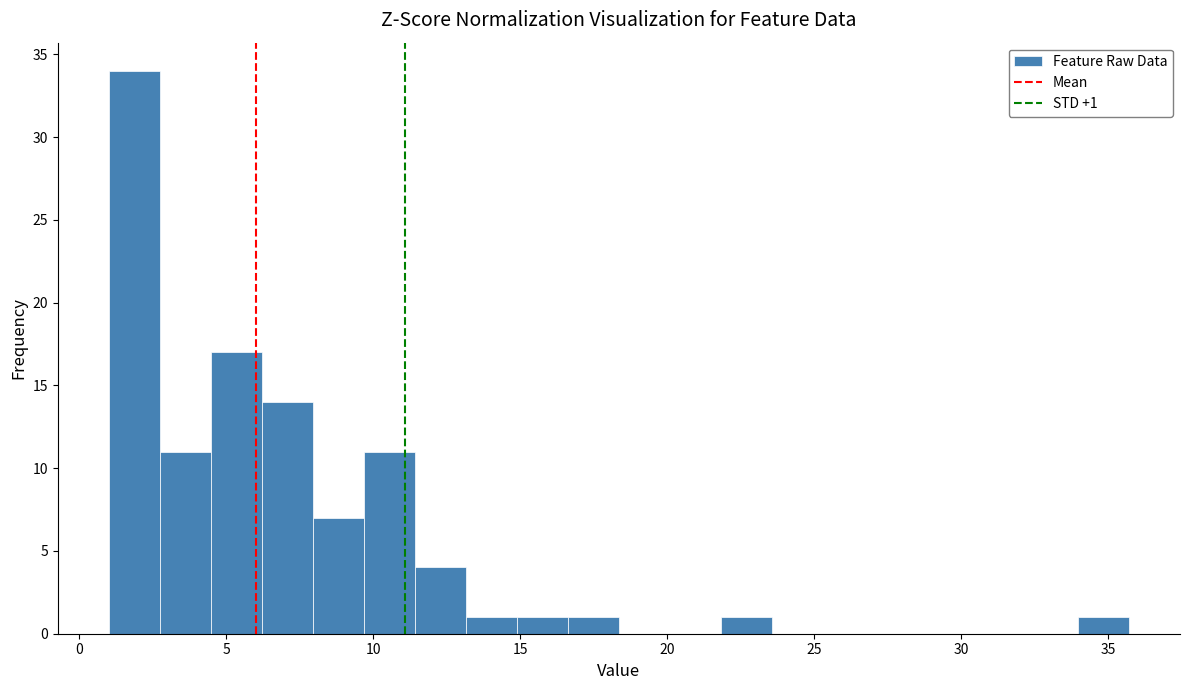

Around what value on the x-axis is the tallest bar? Give the approximate position of its centre, as read against the axis.

2.0